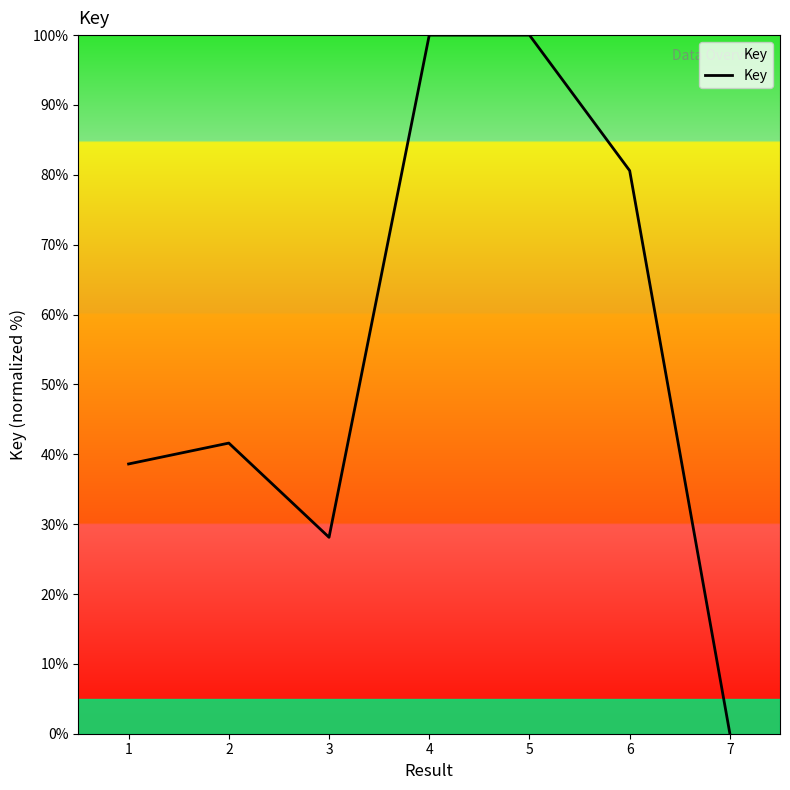

Reading left to right, extract all data points from this chart.

38.6	41.6	28.1	100.0	100.0	80.6	0.0